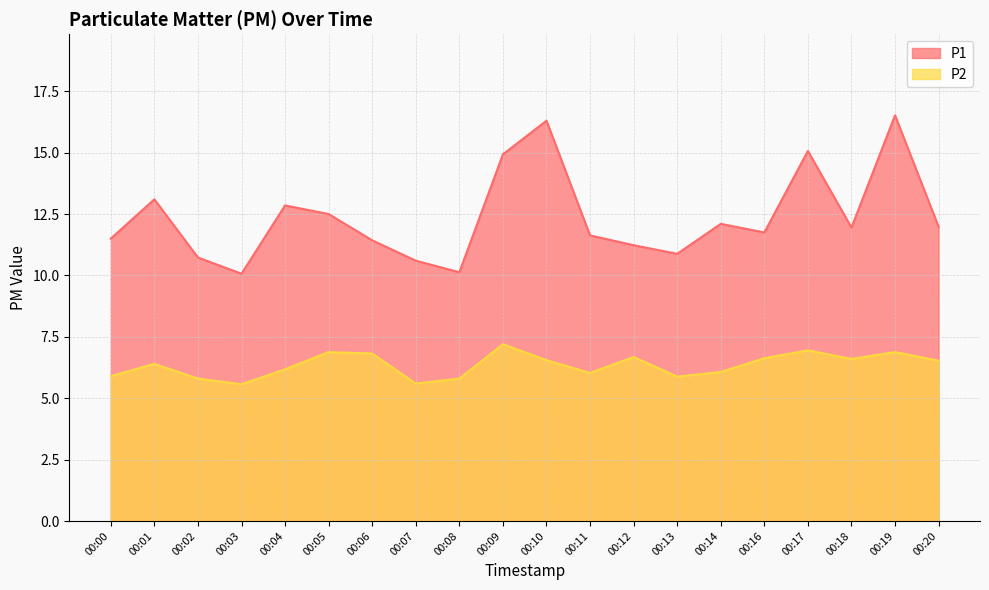

Is the value of P2 at 00:11 greater than the value of P1 at 00:11?

No